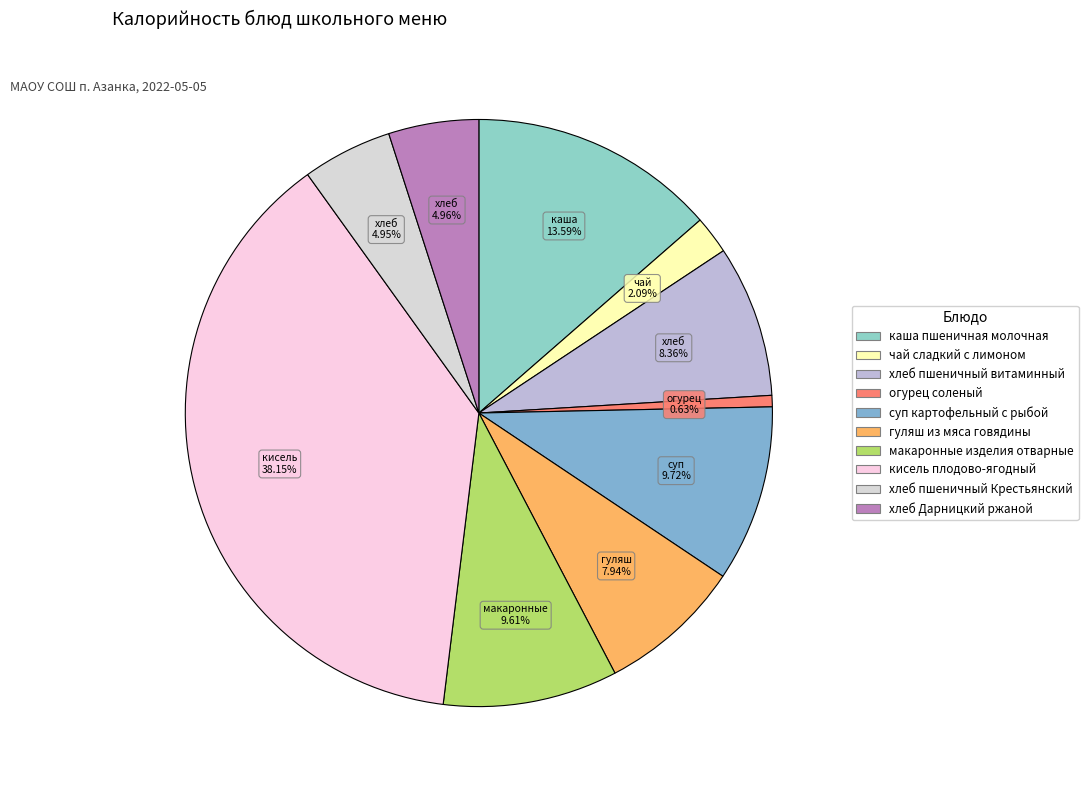

Does any single category account for the majority?

No